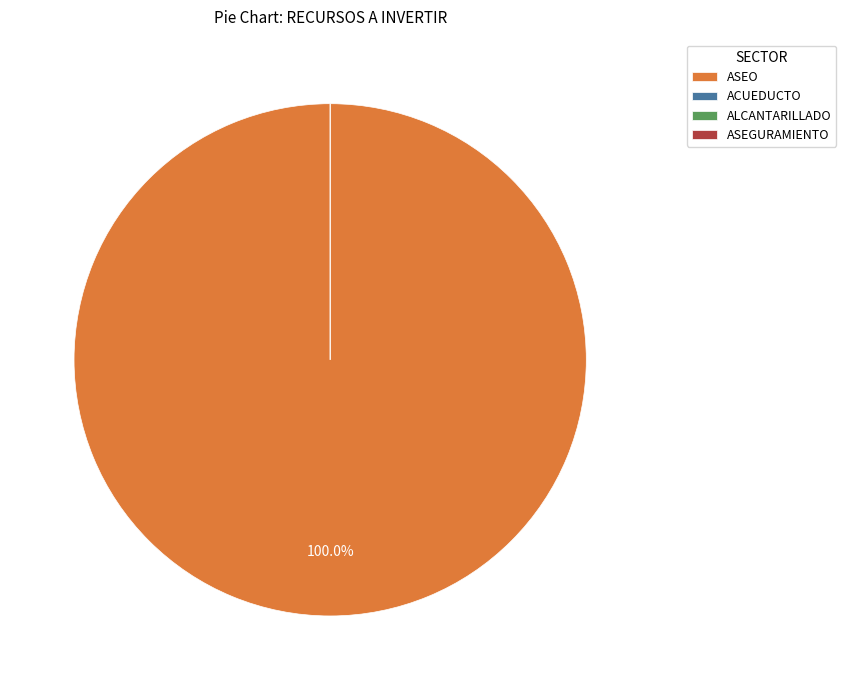

Does ASEGURAMIENTO account for over 50% of the chart?

No